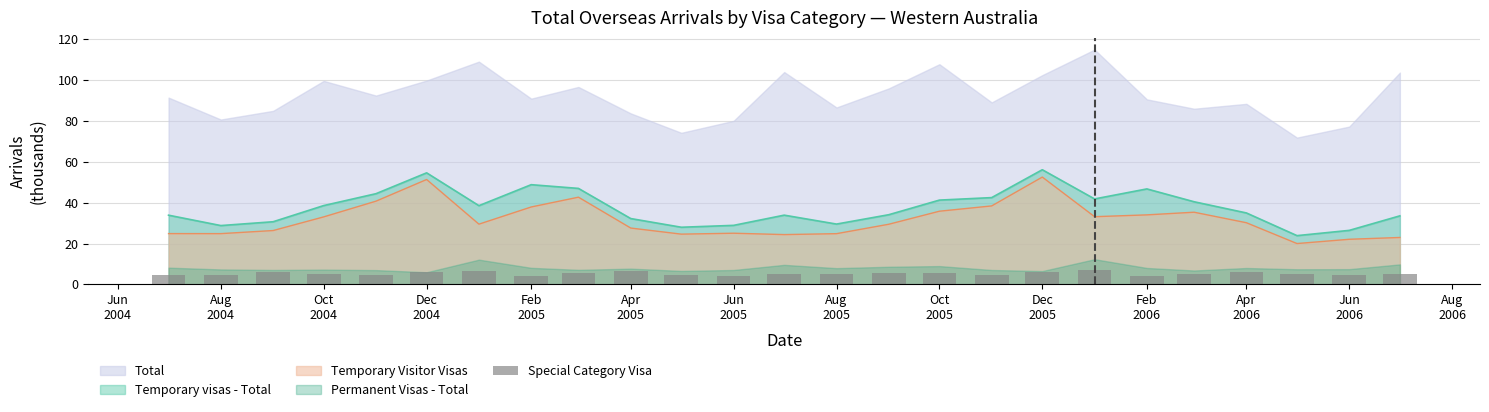

What is the highest value of the Temporary visas - Total series?

56.1